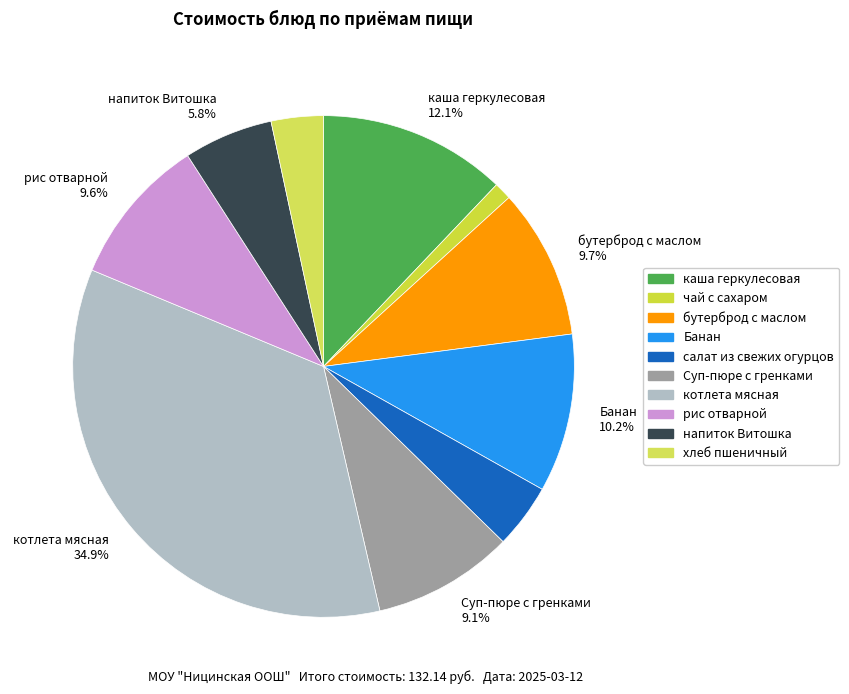

Is there a majority slice in this chart?

No